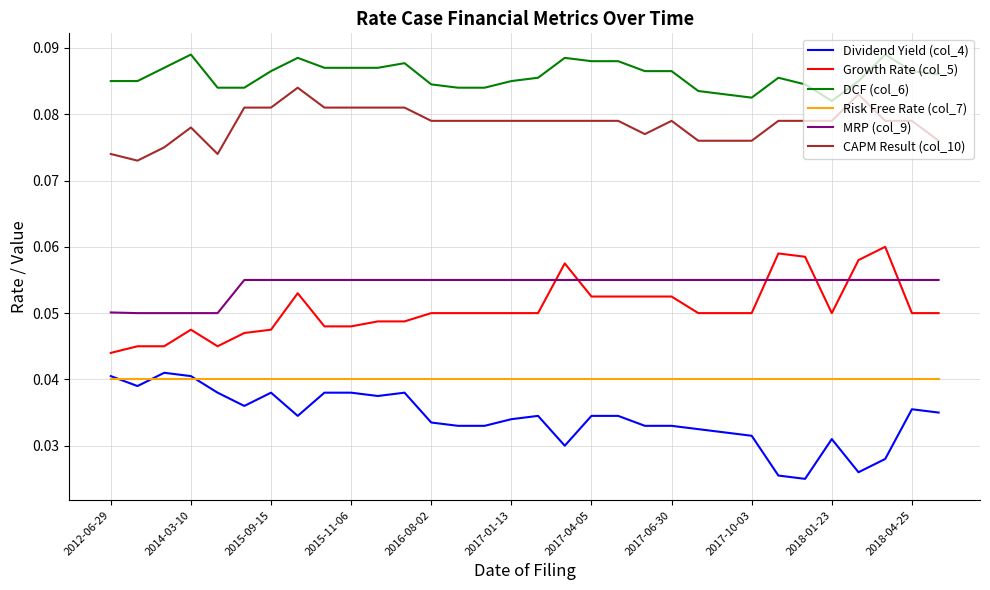

True or false: MRP (col_9) and CAPM Result (col_10) intersect in this chart.

False